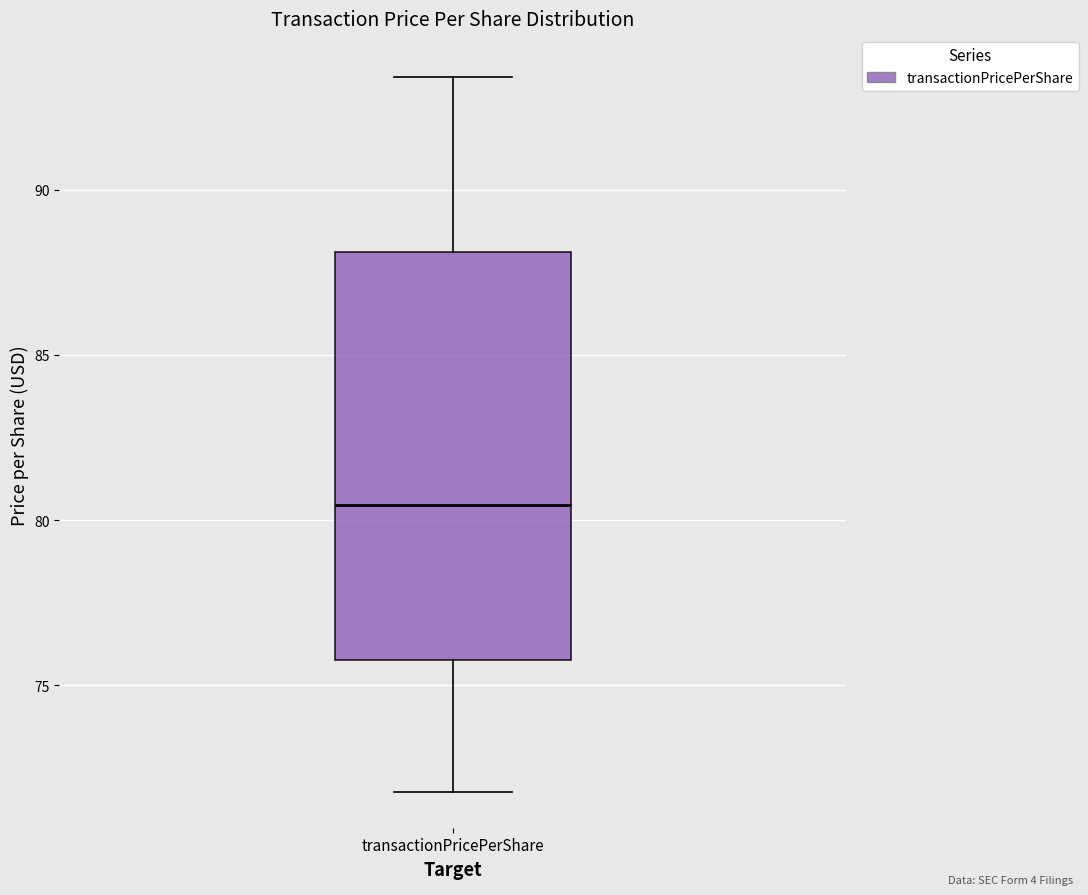

Where does the upper whisker of the box for transactionPricePerShare end on the y-axis? The values are not printed on the chart, so give them approximately, as read against the axis.

93.5